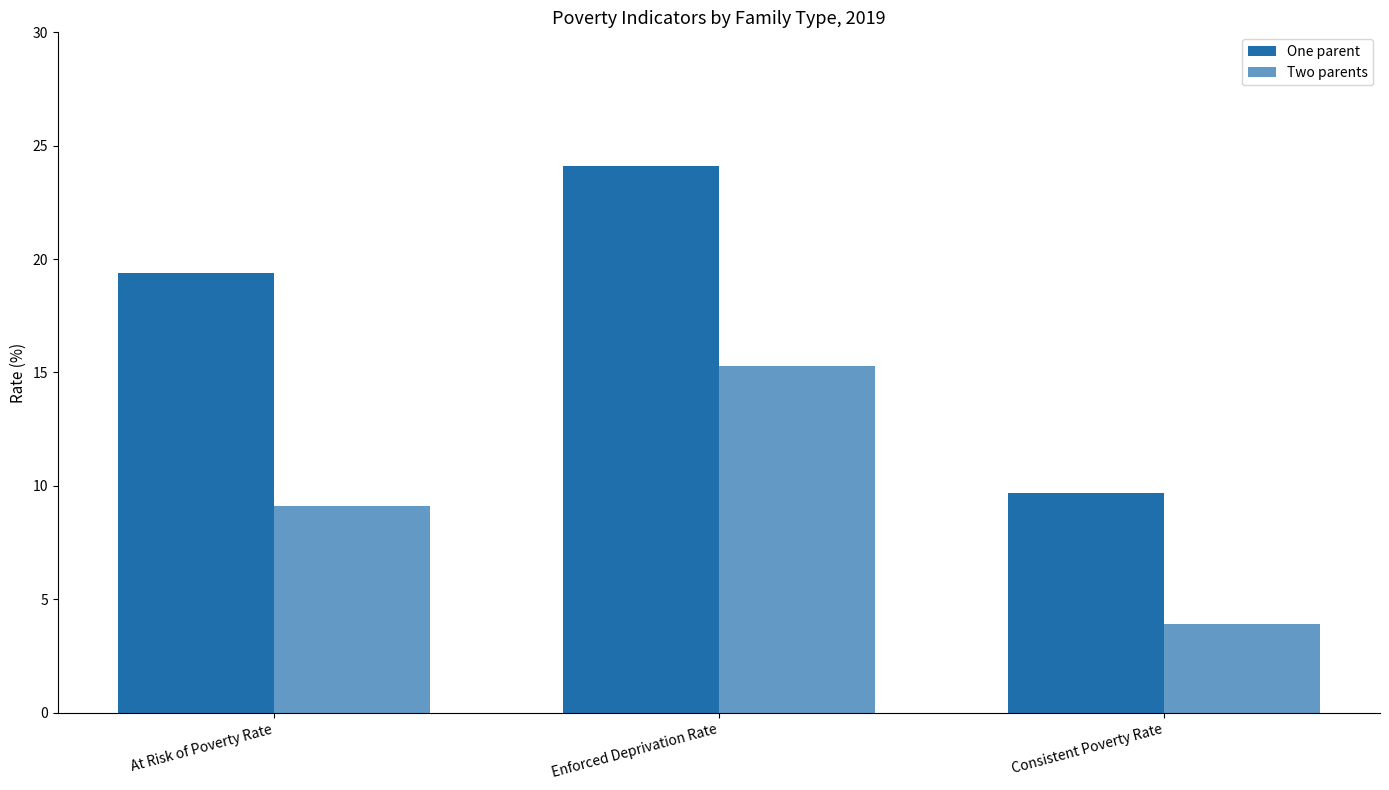

What is the sum of the One parent values at Enforced Deprivation Rate and Consistent Poverty Rate?

33.8